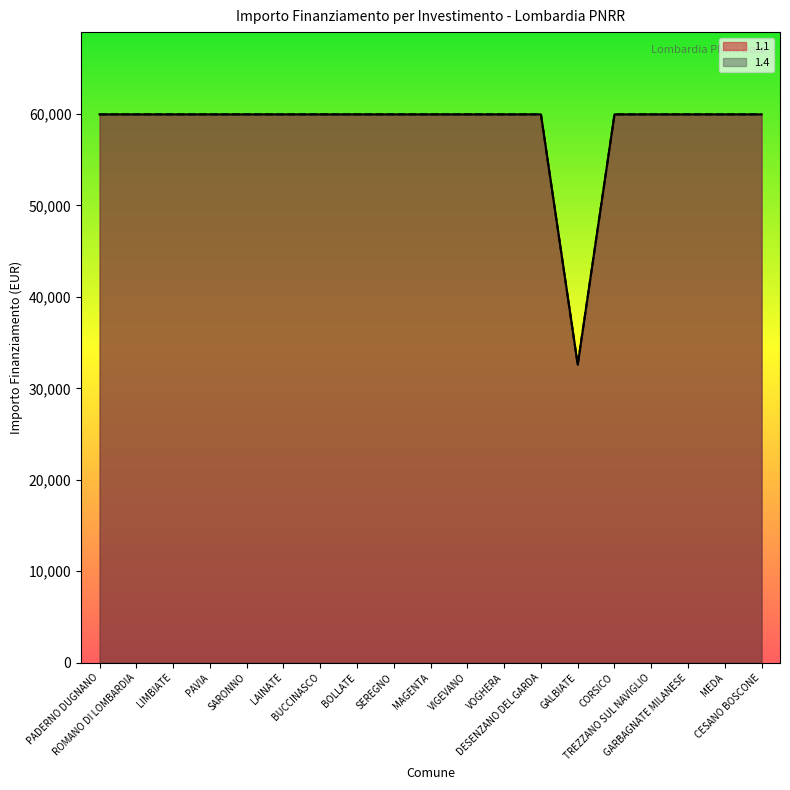

What is the total value across all series at LAINATE?

119932